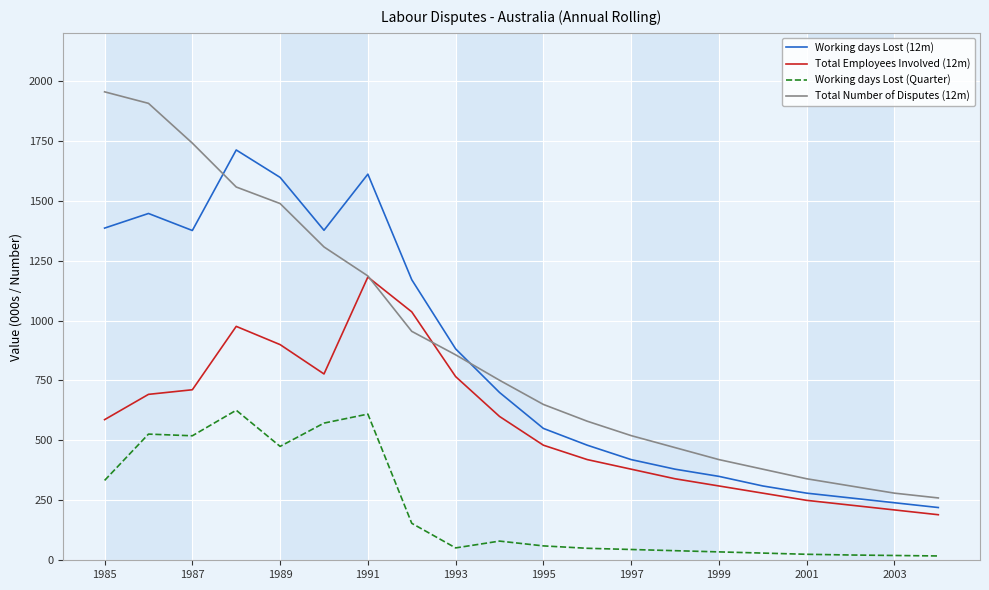

List the series in order of their peak value, highest first.

Total Number of Disputes (12m), Working days Lost (12m), Total Employees Involved (12m), Working days Lost (Quarter)